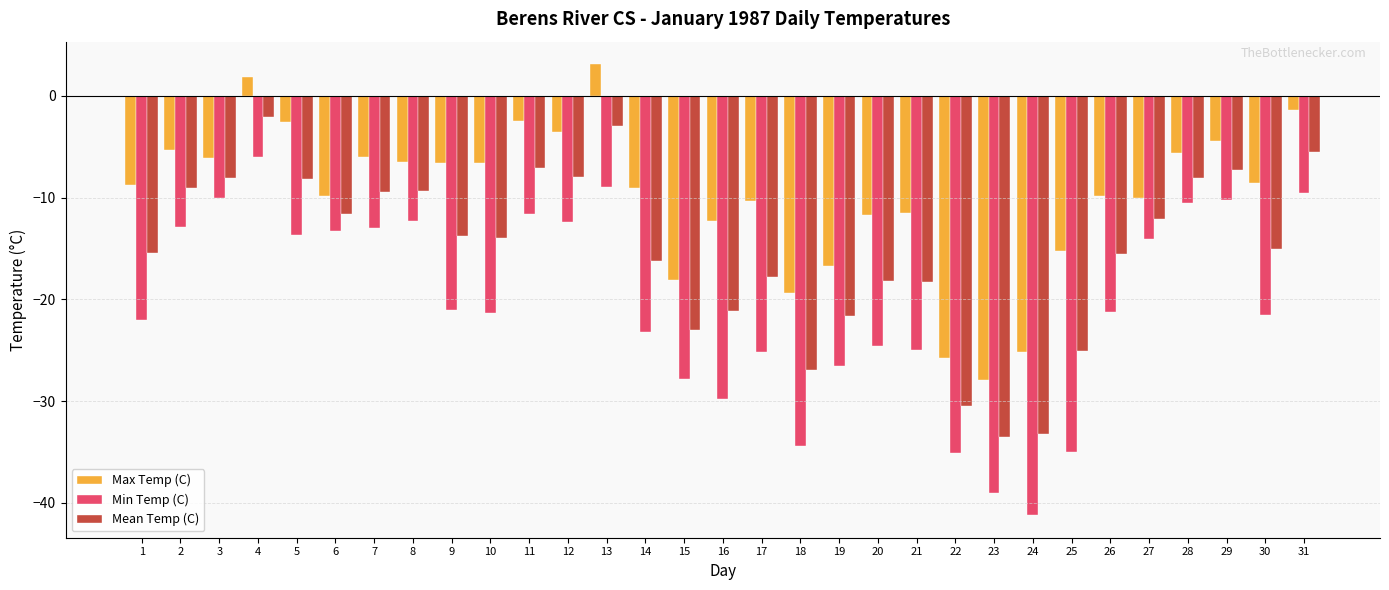

What is the spread (max minus min) of values at 3?

3.9